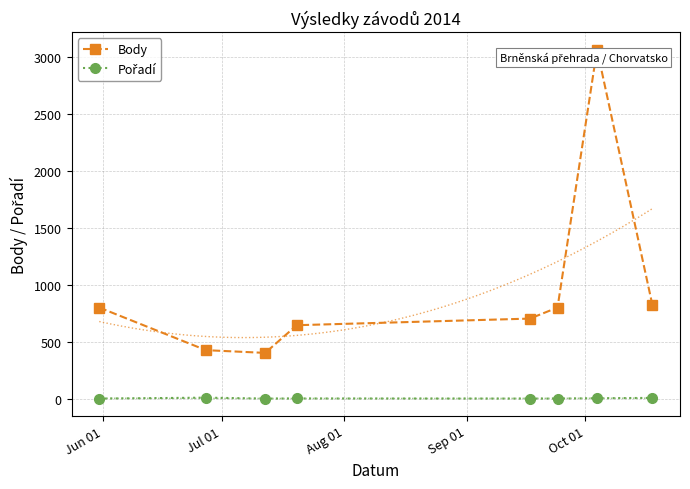

True or false: Body has more than 0 interior local peaks.

True